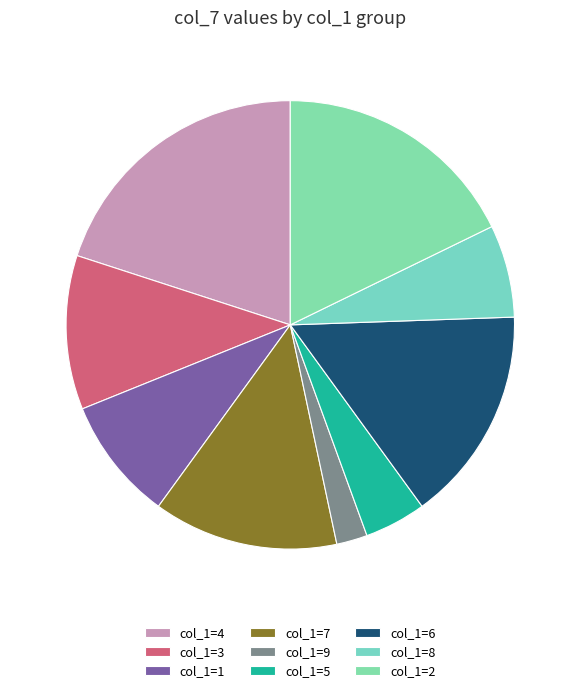

How many slices are in this pie chart?

9